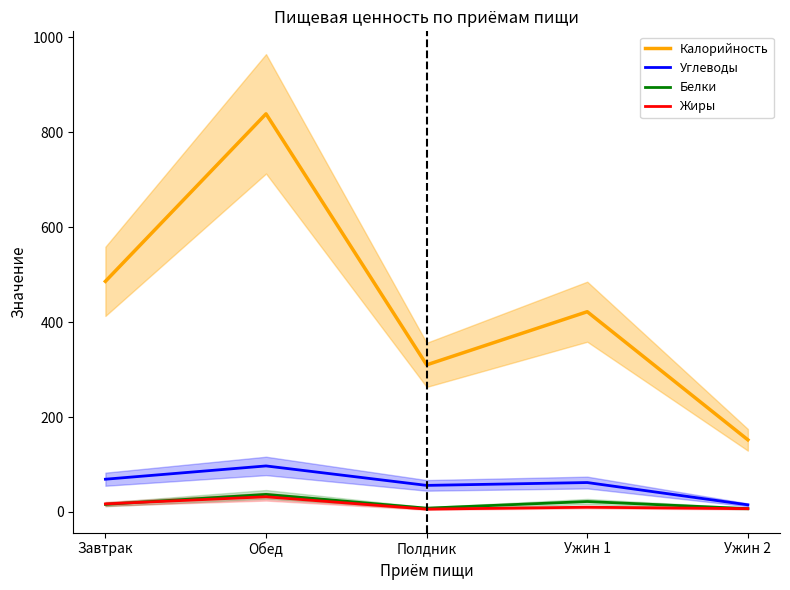

At which label does Жиры first exceed 10?

Завтрак